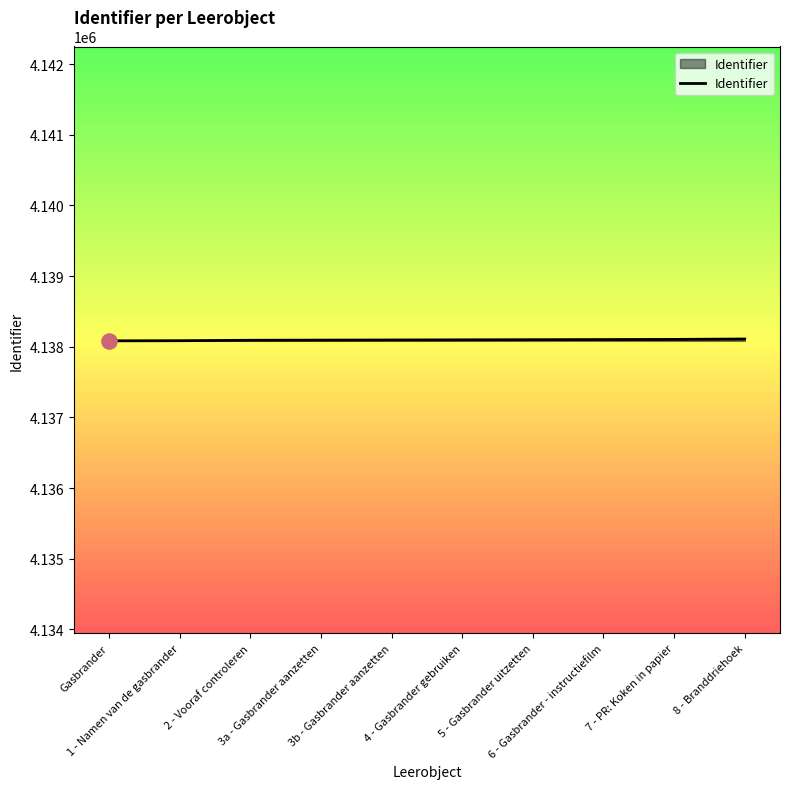

What is the greatest value displayed?

4138110